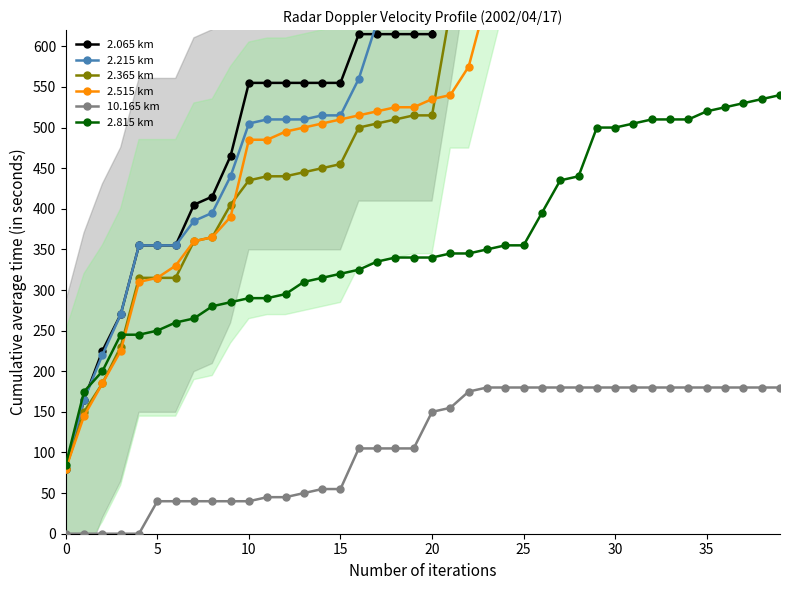

How many data points in 2.365 km are less than 515?

19